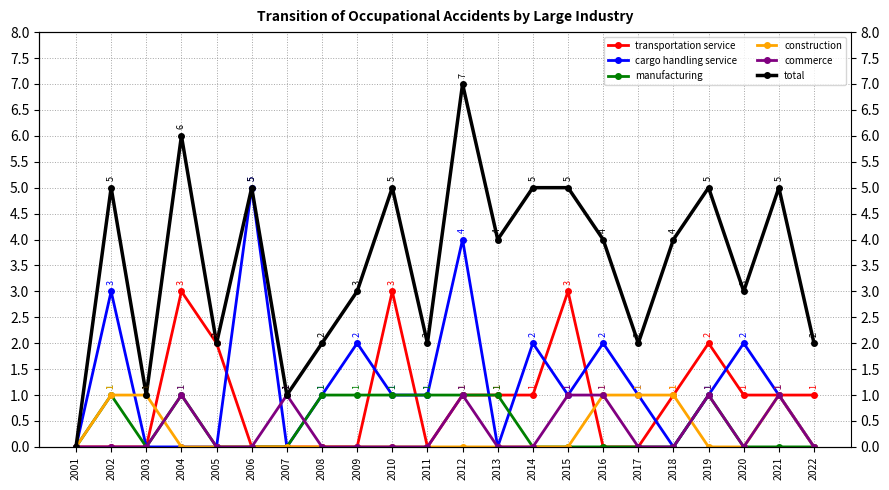

At how many categories does at least one series exceed 5?

2